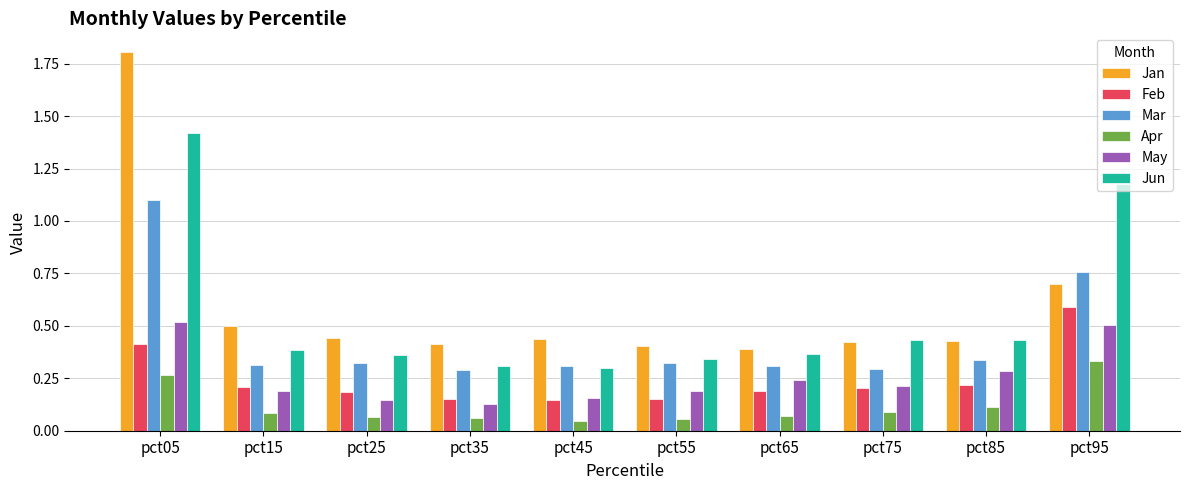

True or false: Apr has a value of 0.1 at pct25.

True